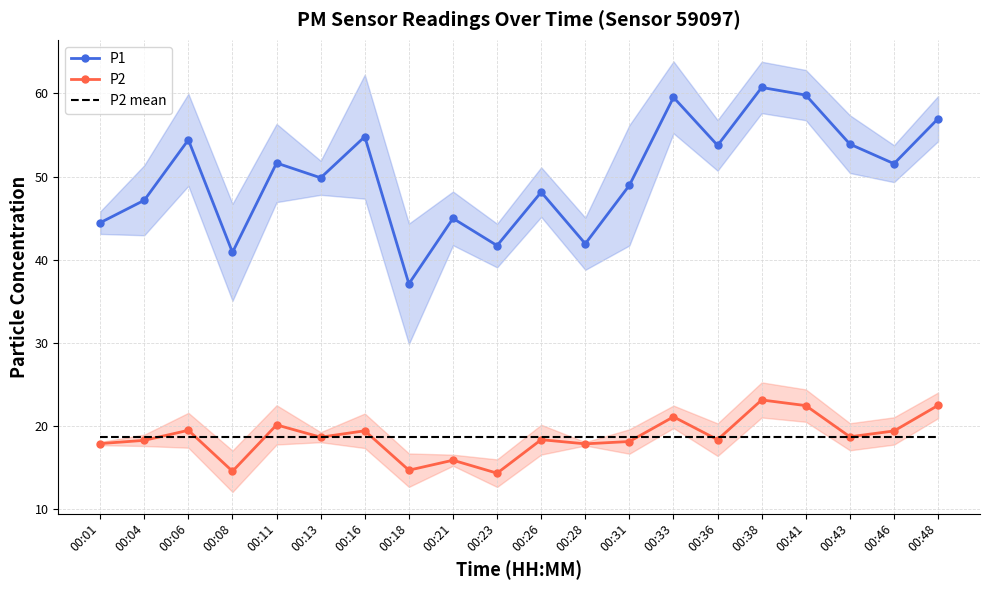

Does the chart have visible grid lines?

Yes